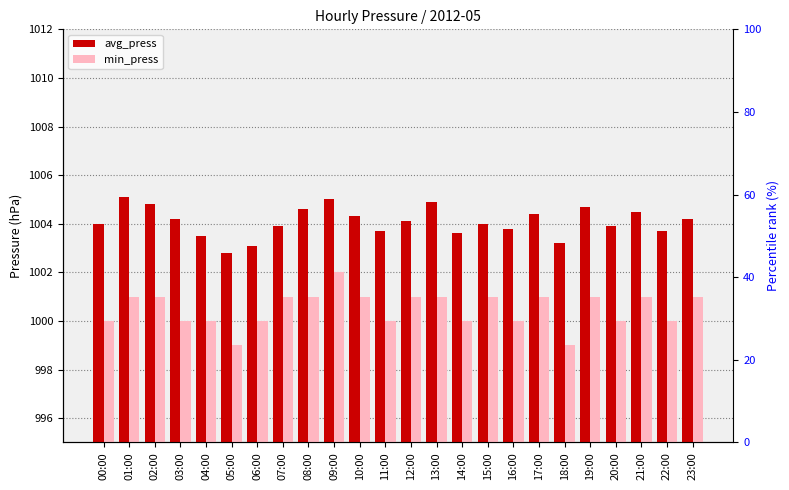

Count the number of data series in this chart.

2